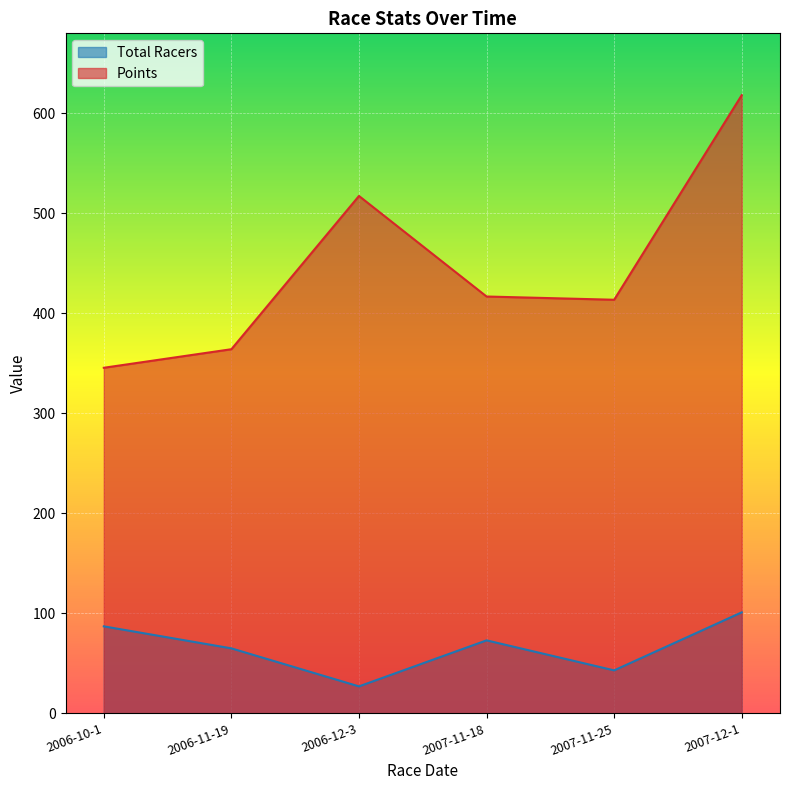

Does the chart display data point markers on the line(s)?

No